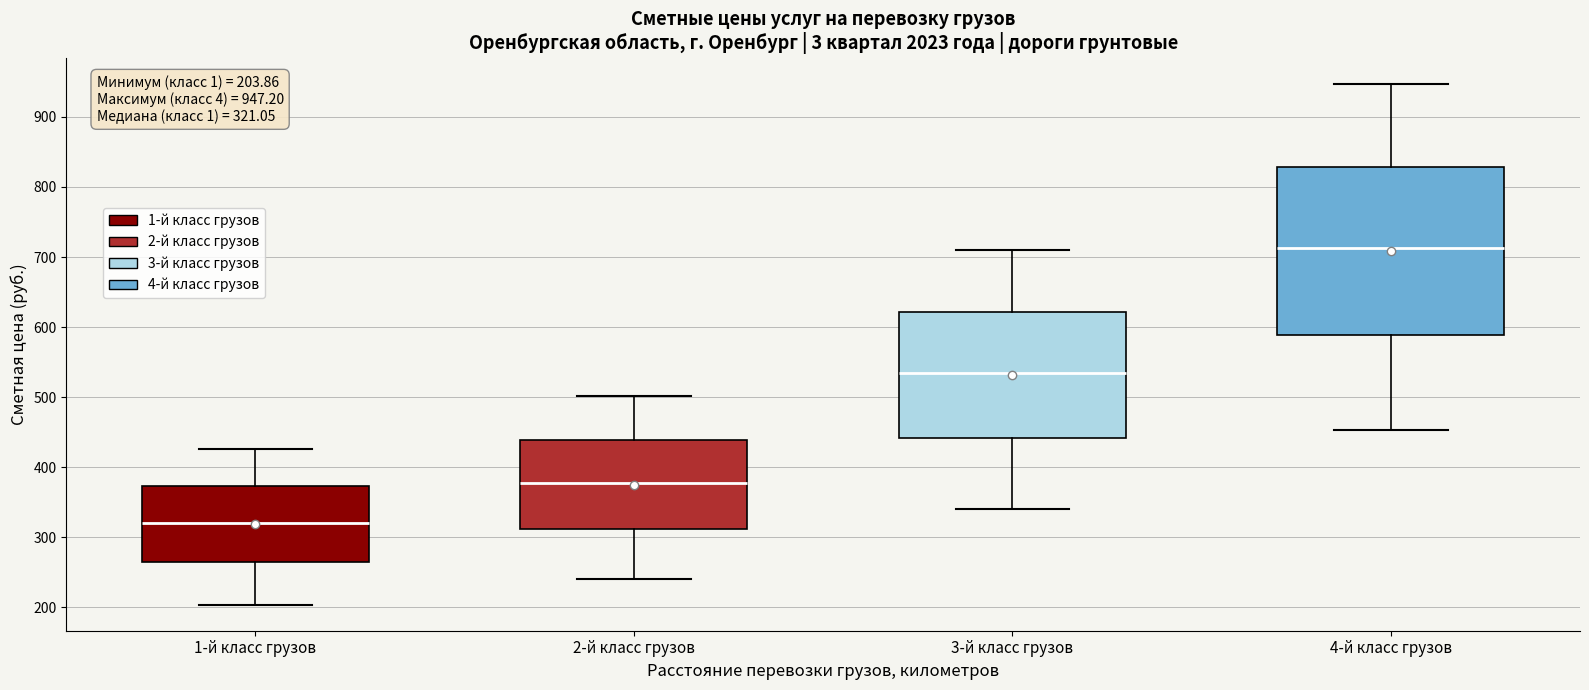

Which box is the tallest, from its lower edge to its upper edge?

4-й класс грузов